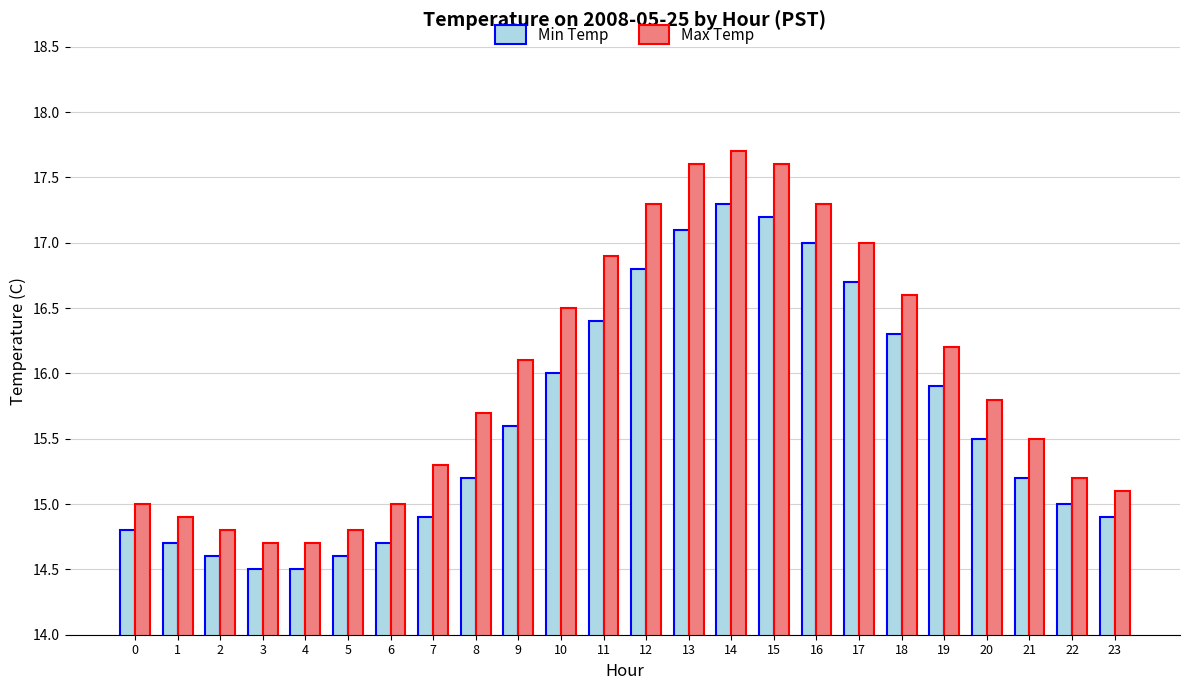

Reading left to right, list all the values displayed in this chart.

Min Temp: 0=14.8	1=14.7	2=14.6	3=14.5	4=14.5	5=14.6	6=14.7	7=14.9	8=15.2	9=15.6	10=16.0	11=16.4	12=16.8	13=17.1	14=17.3	15=17.2	16=17.0	17=16.7	18=16.3	19=15.9	20=15.5	21=15.2	22=15.0	23=14.9
Max Temp: 0=15.0	1=14.9	2=14.8	3=14.7	4=14.7	5=14.8	6=15.0	7=15.3	8=15.7	9=16.1	10=16.5	11=16.9	12=17.3	13=17.6	14=17.7	15=17.6	16=17.3	17=17.0	18=16.6	19=16.2	20=15.8	21=15.5	22=15.2	23=15.1